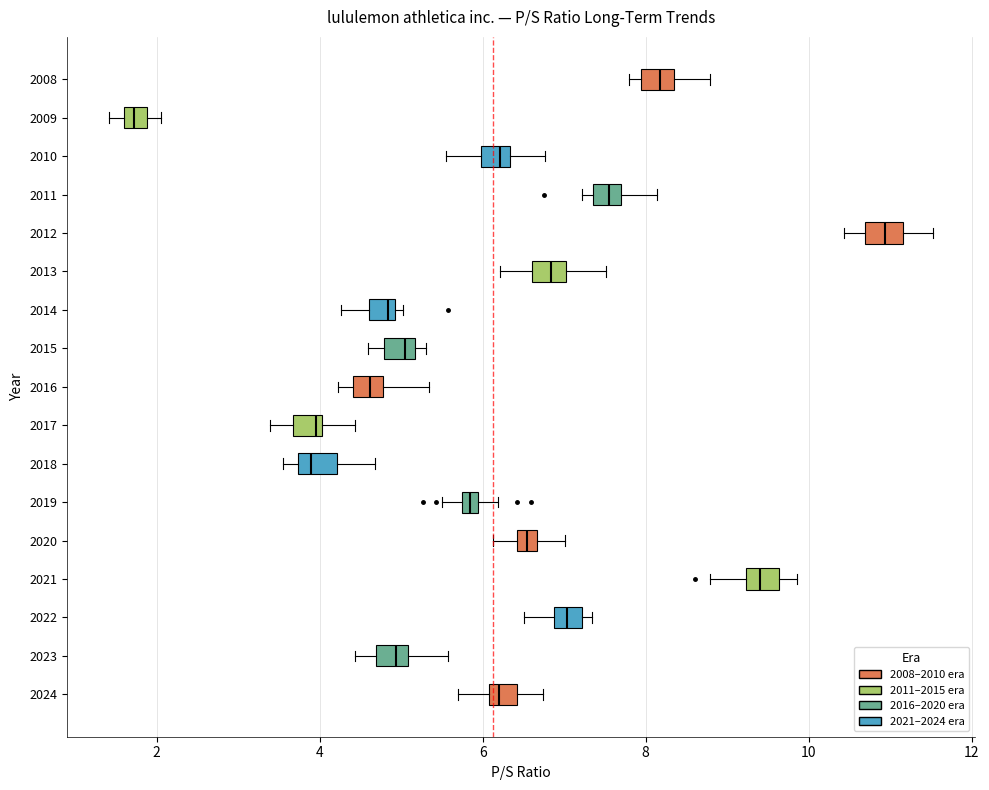

Which box has the furthest to the left median line?

2009